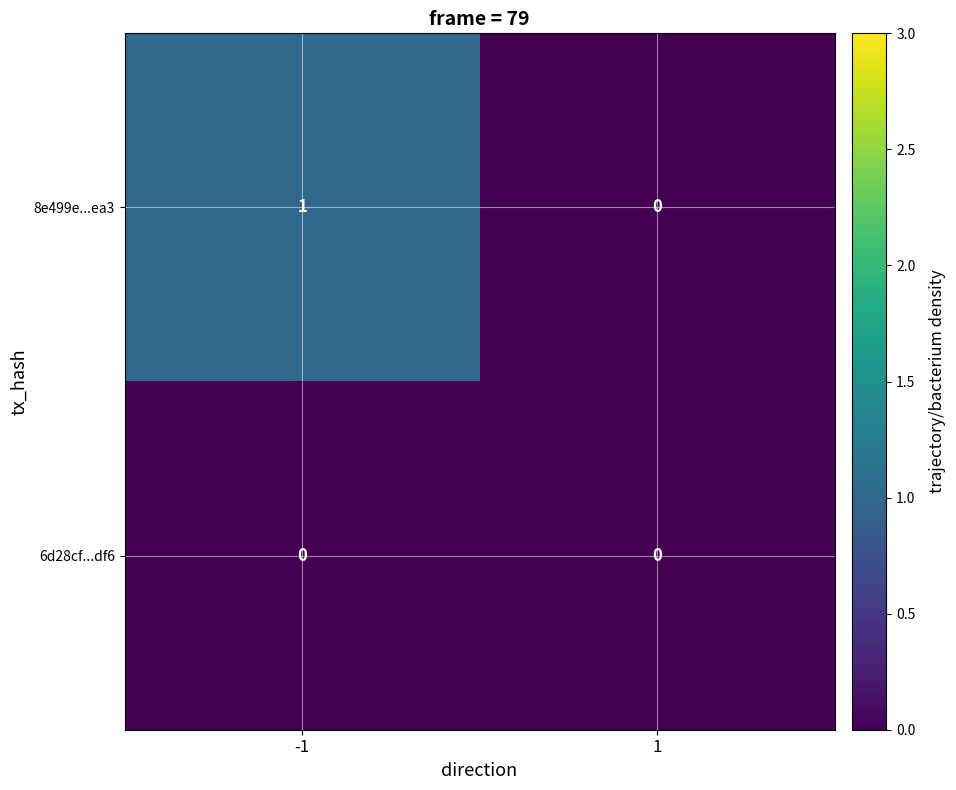

Rank the series by their average value, from highest to lowest.

8e499e...ea3, 6d28cf...df6